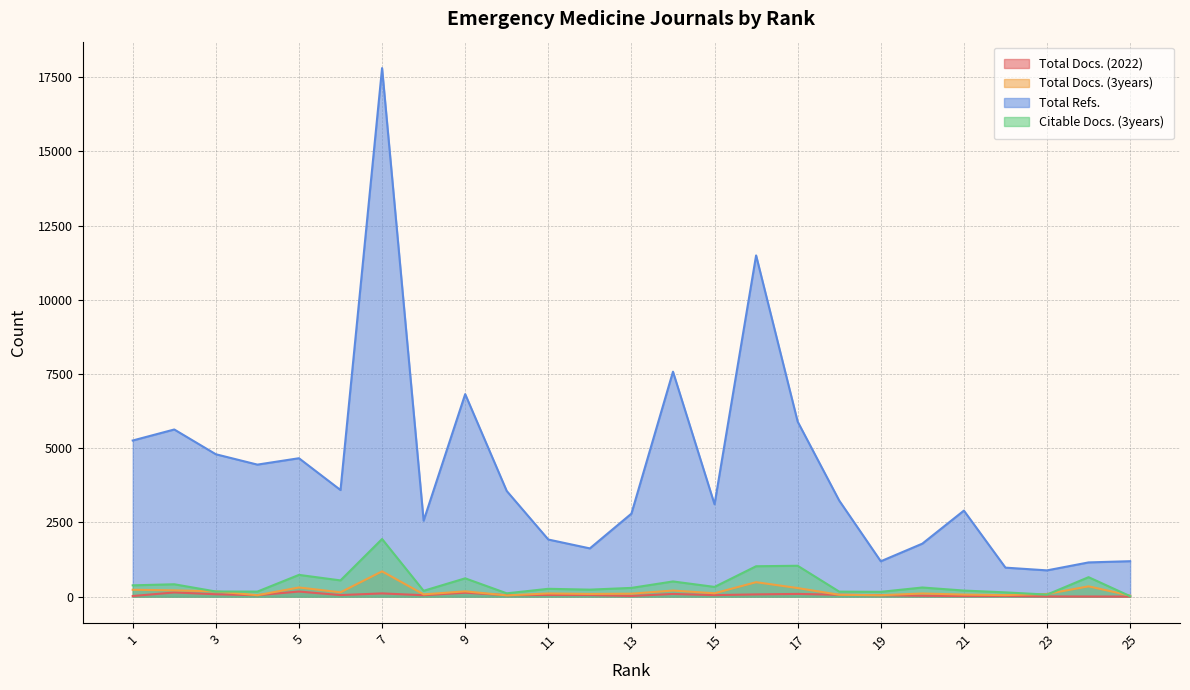

What is the maximum value shown in the chart?

17802